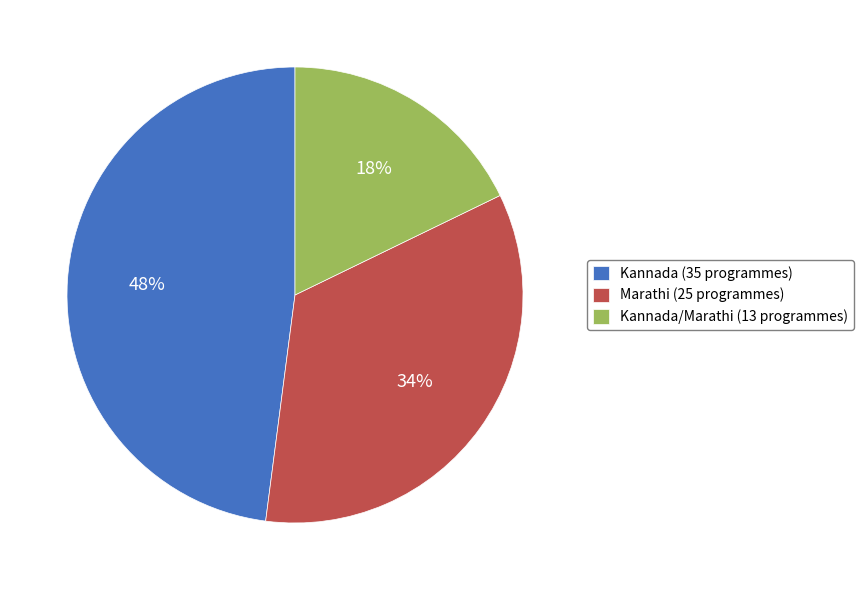

To the nearest percent, what percentage of the pie is Marathi (25 programmes)?

34%